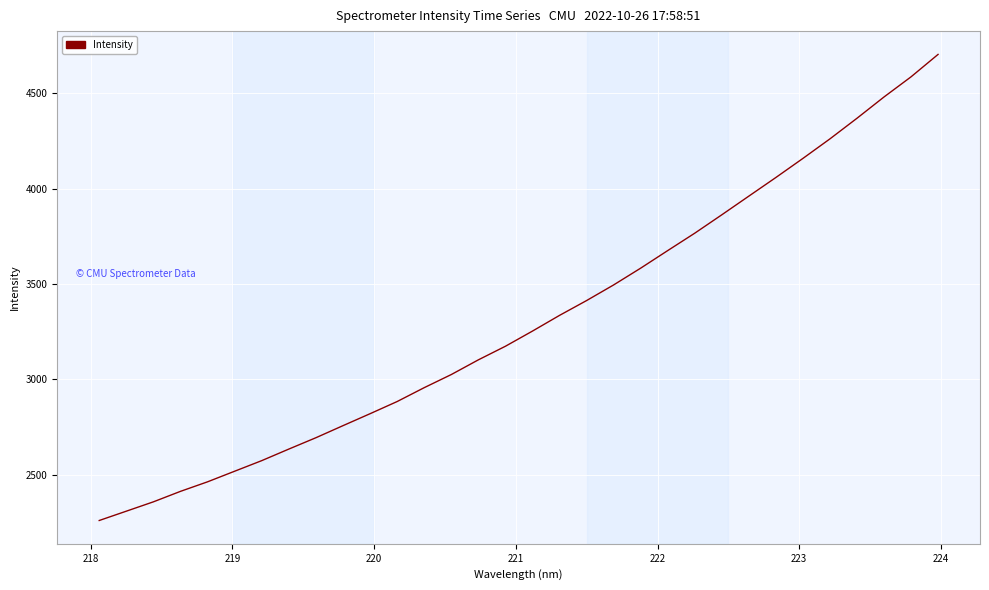

What is the average value?

3309.3